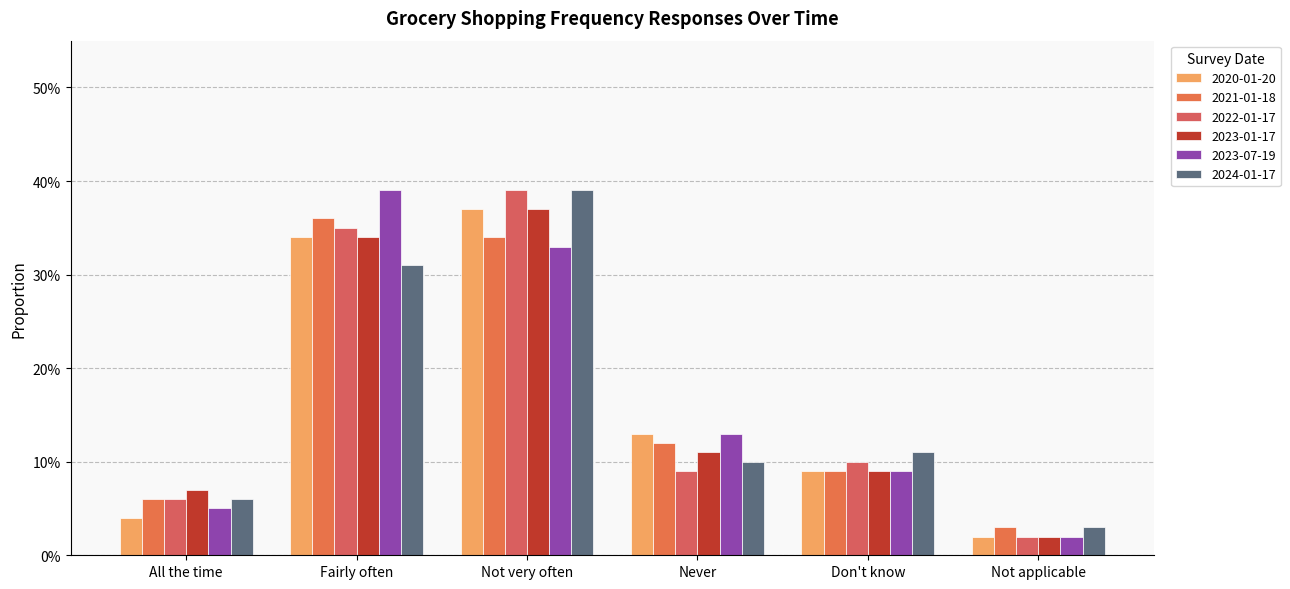

What is the approximate value of 2023-07-19 at Not very often?

0.3